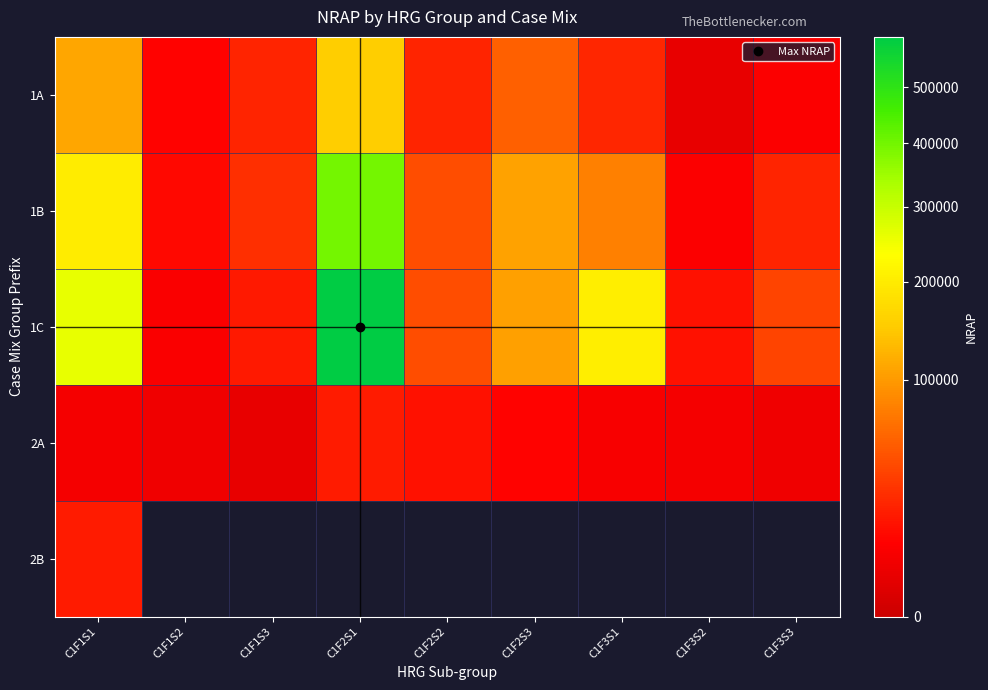

Is it true that 1B equals 167724.4 at C1F2S3?

False